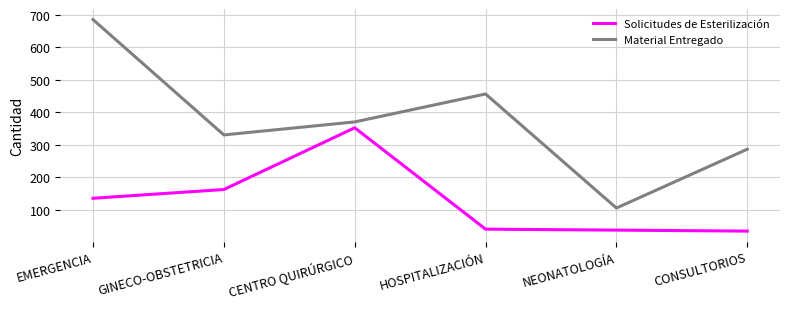

What is the total value across all series at GINECO-OBSTETRICIA?

492